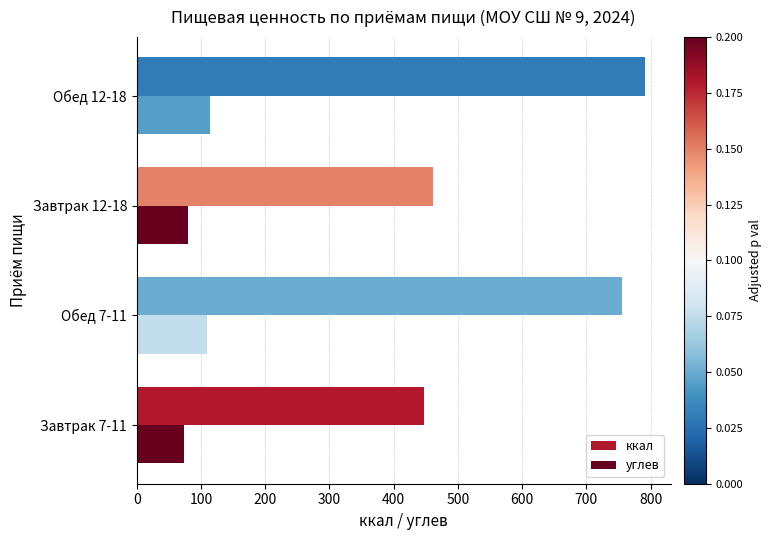

Between Завтрак 7-11 and Обед 12-18, which series saw the biggest shift?

ккал